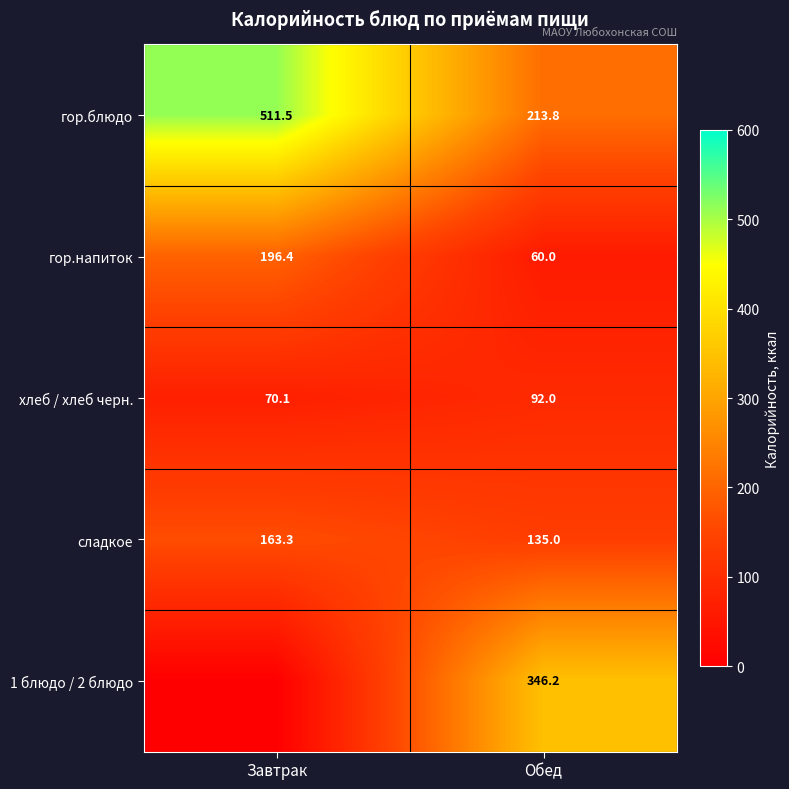

Which has a higher value, Обед or Завтрак?

Завтрак